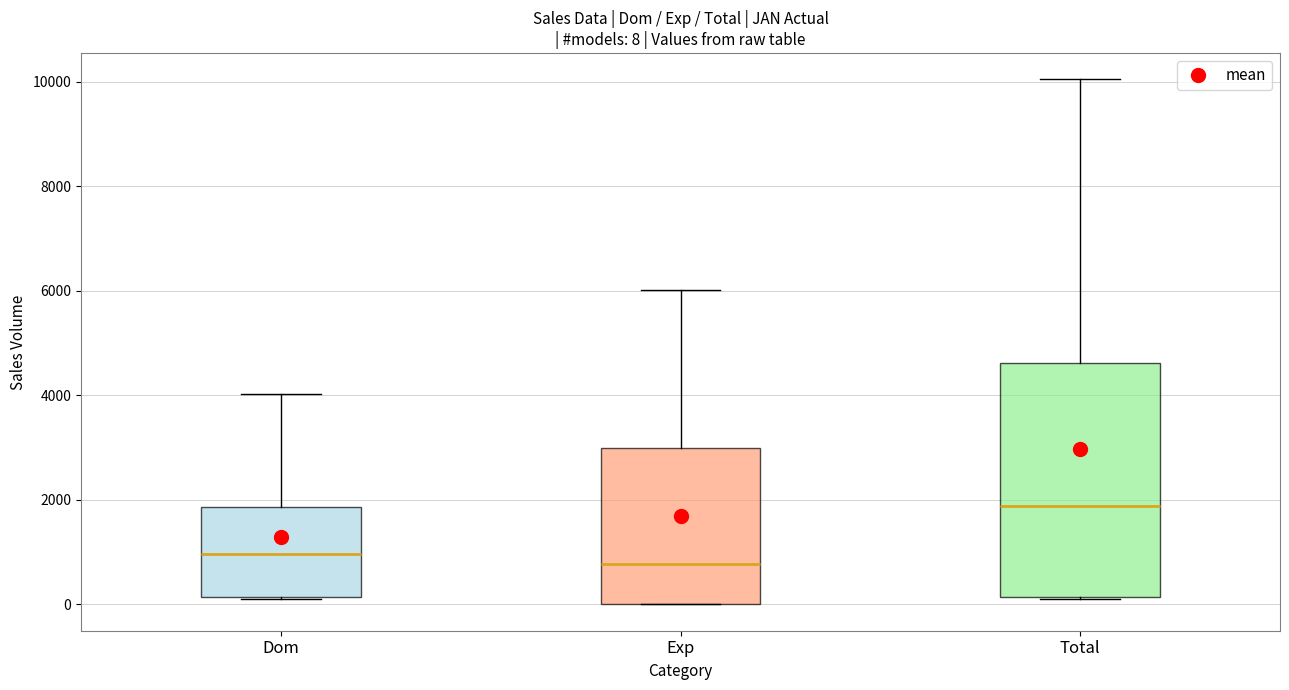

Which box's median line is the lowest?

Exp